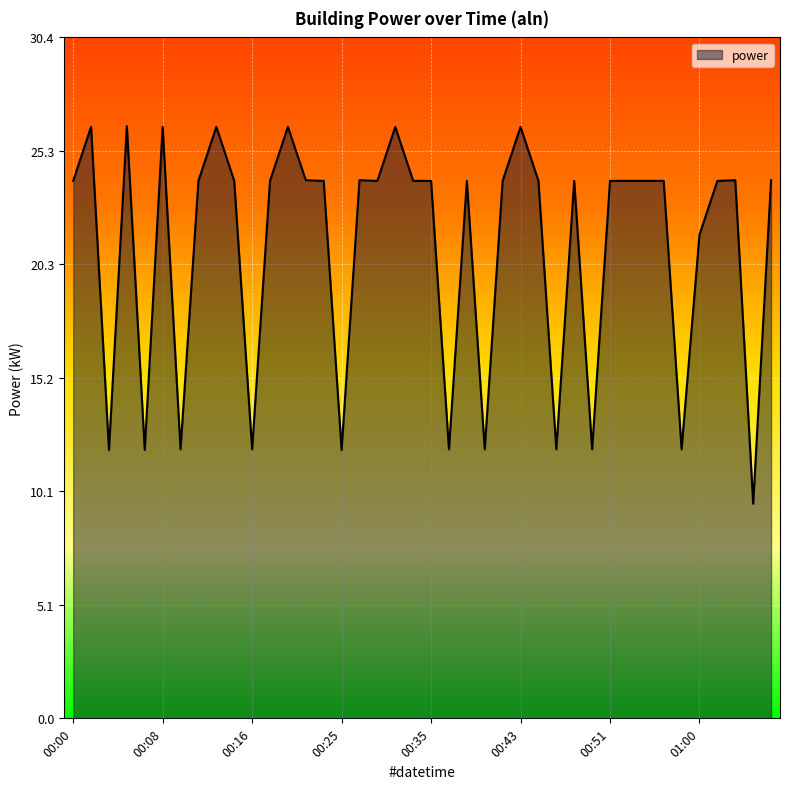

What is the value of the 18th point from the left?

24.0